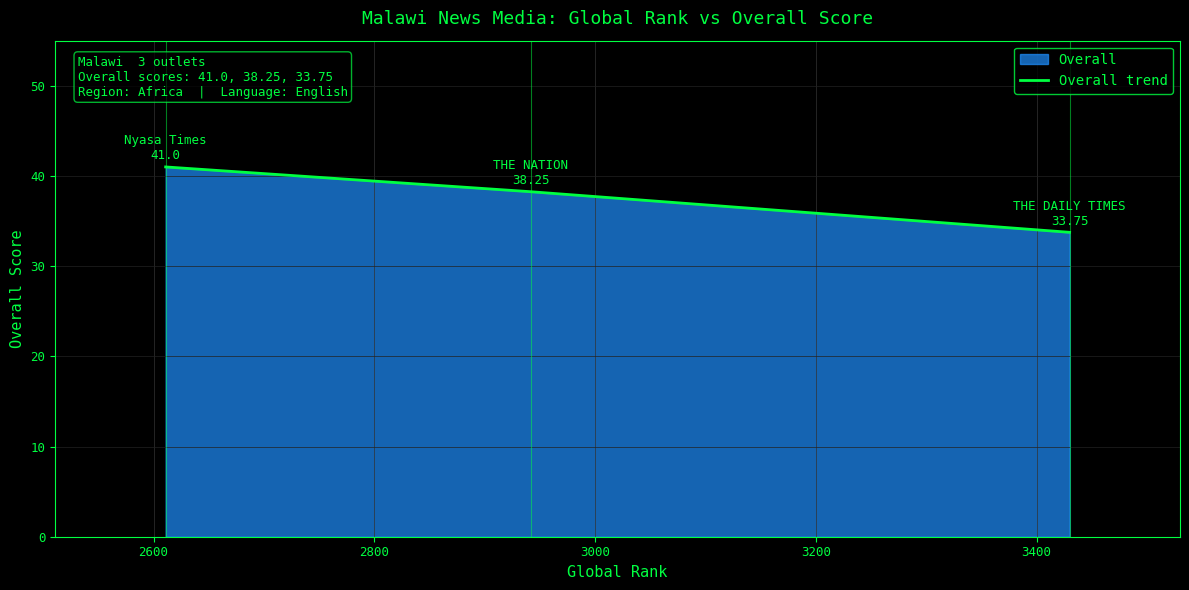

What is the difference between the maximum and minimum values?

7.2